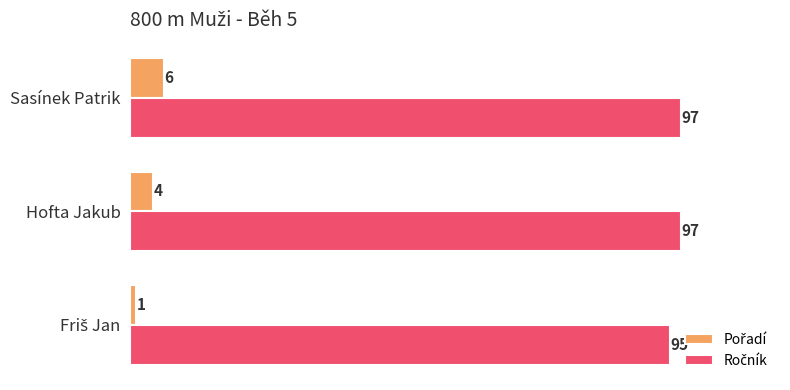

At which category is the sum across all series the highest?

Sasínek Patrik